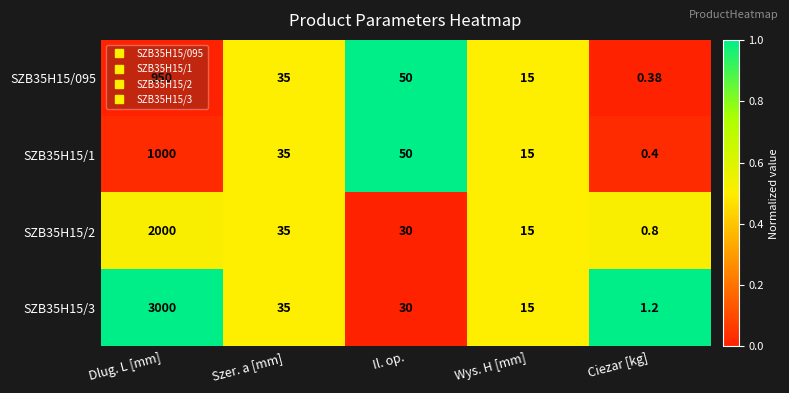

Rank the series by their maximum value, from highest to lowest.

SZB35H15/3, SZB35H15/2, SZB35H15/1, SZB35H15/095